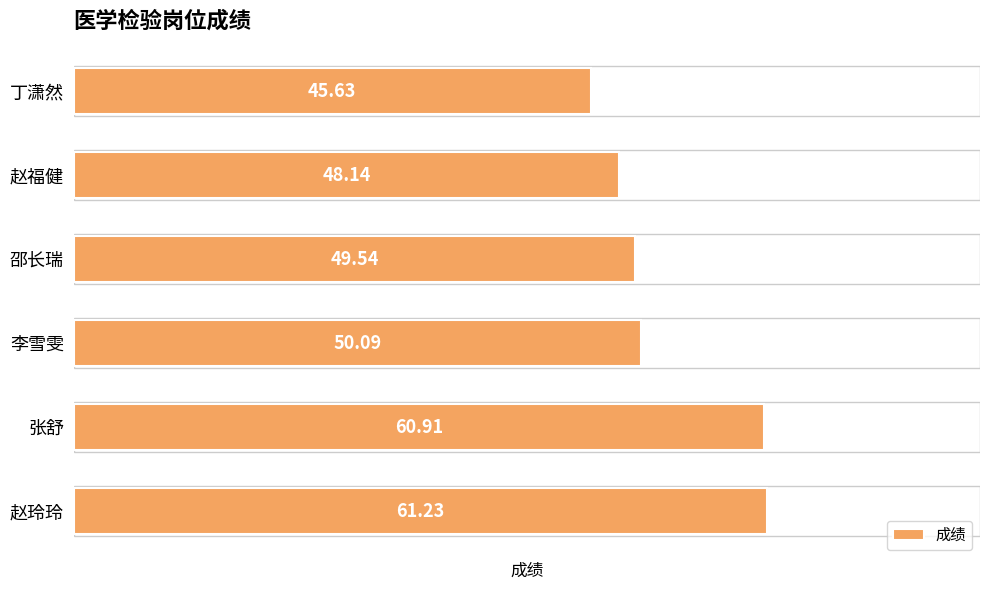

Are the bars grouped side by side (vs. stacked)?

No